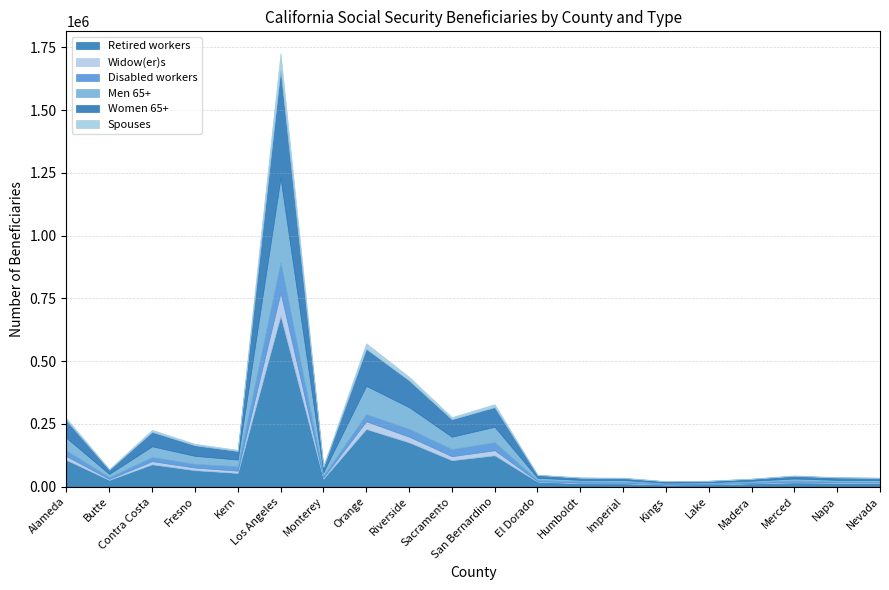

True or false: Women 65+ has more than 1 points higher than both neighbors.

True